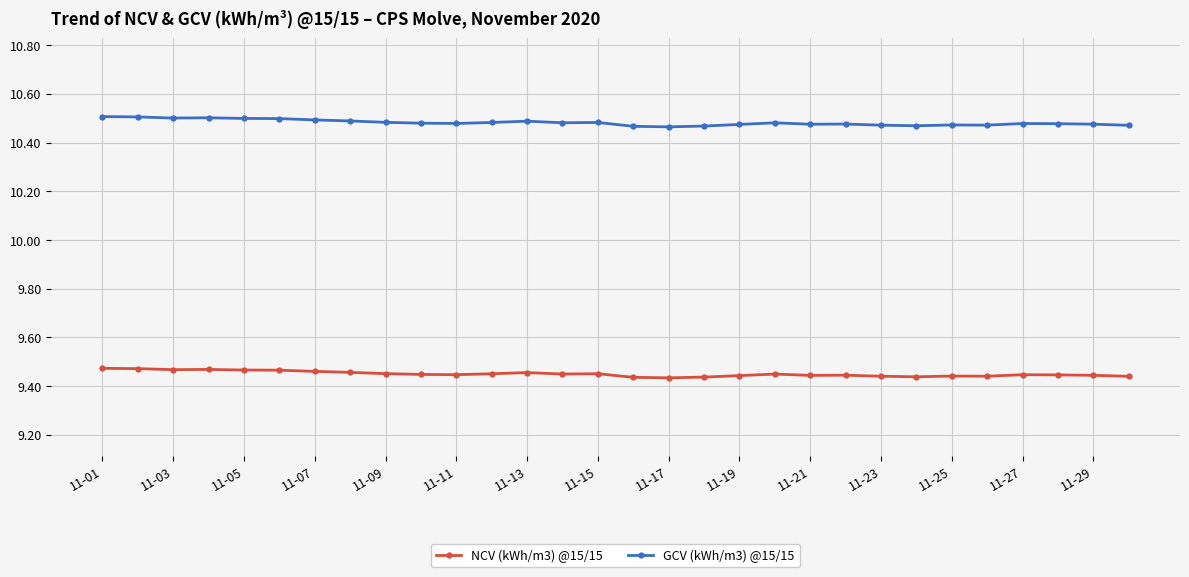

Rank the series by their average value, from highest to lowest.

GCV (kWh/m3) @15/15, NCV (kWh/m3) @15/15